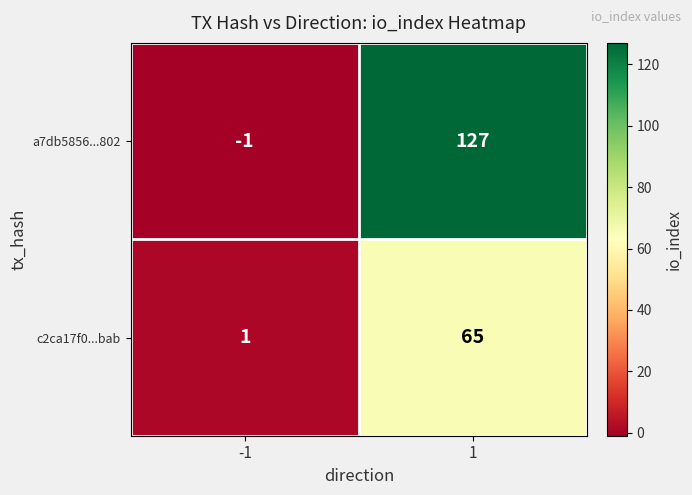

Reading left to right, extract all data points from this chart.

a7db5856...802: -1	127
c2ca17f0...bab: 1	65